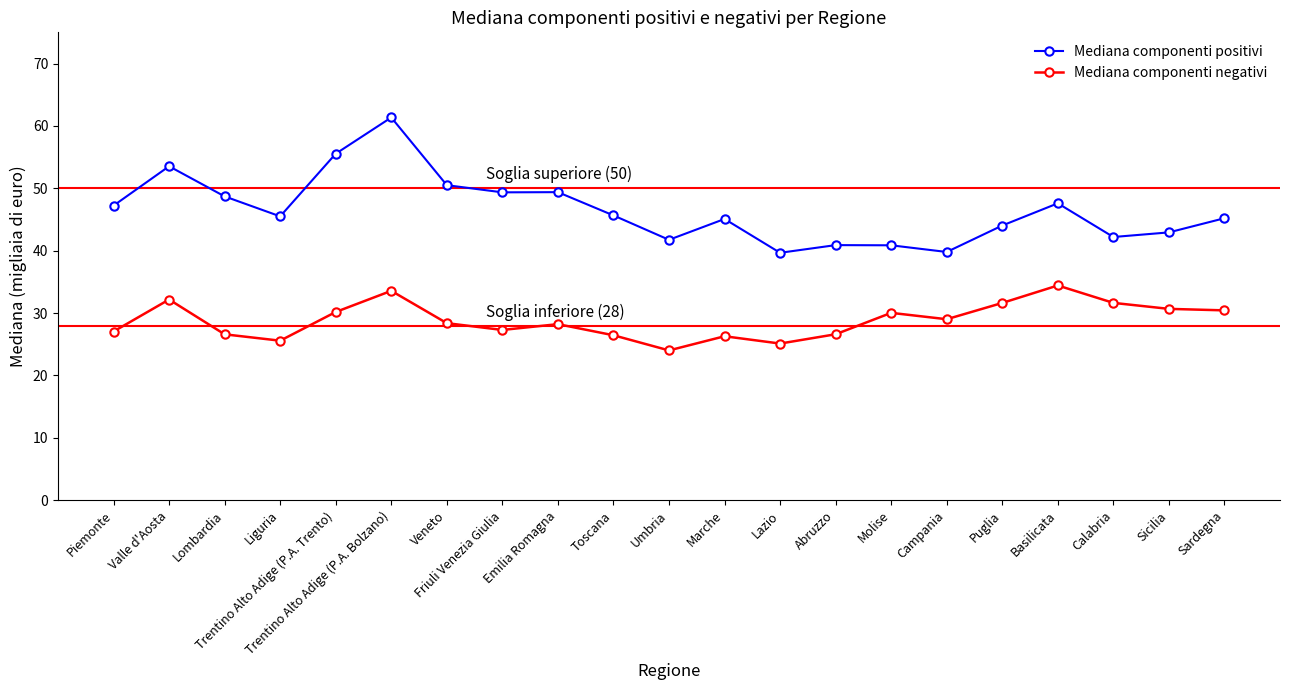

At how many categories does at least one series exceed 58?

1